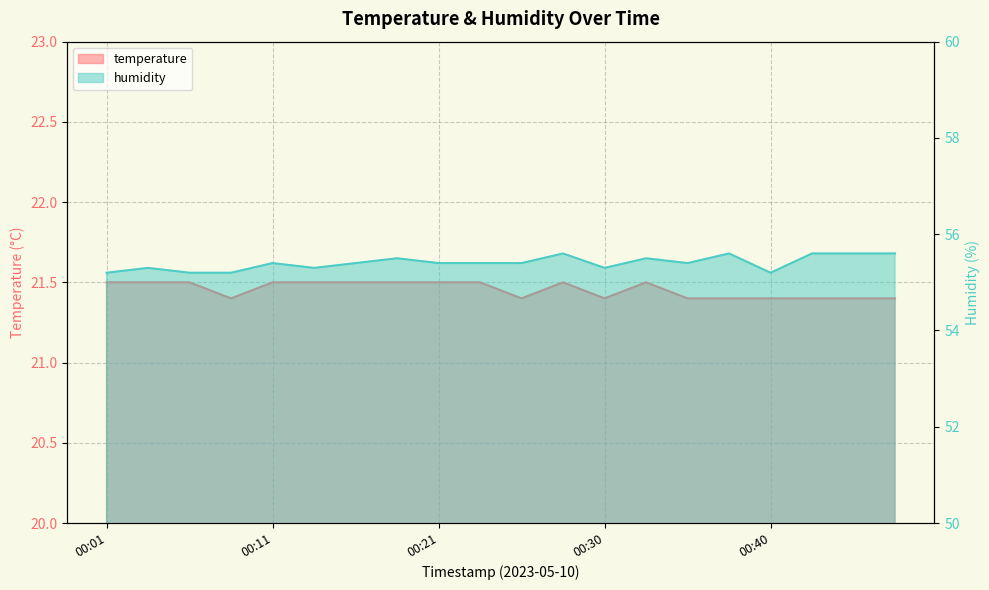

The value of temperature at 00:48 is 8.3. True or false?

False